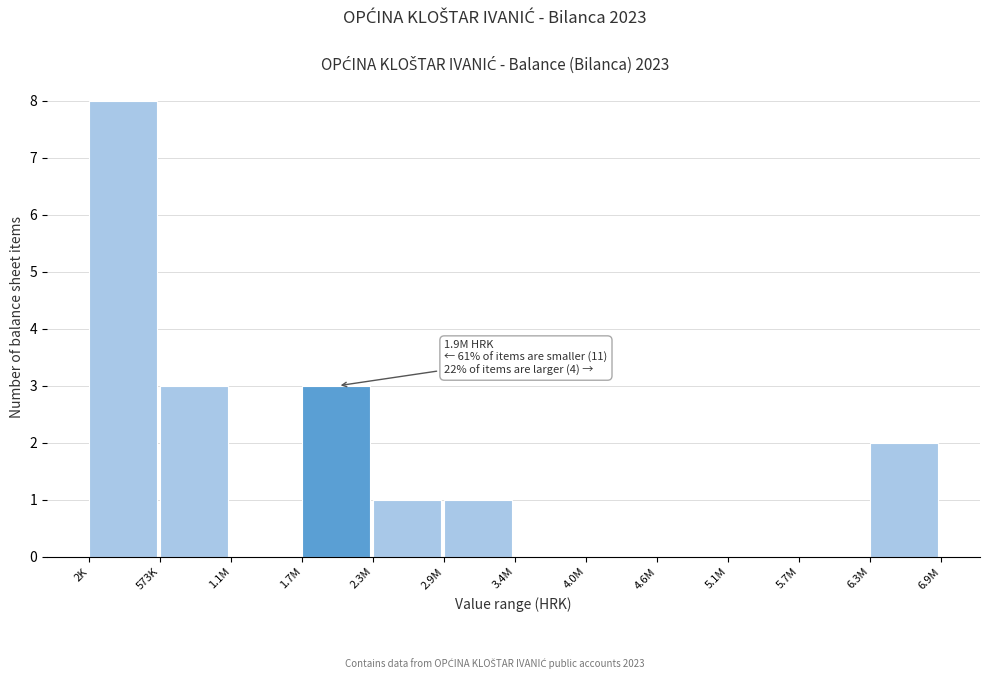

Reading left to right, extract all data points from this chart.

2K=8	573K=3	1.1M=0	1.7M=3	2.3M=1	2.9M=1	3.4M=0	4.0M=0	4.6M=0	5.1M=0	5.7M=0	6.3M=2